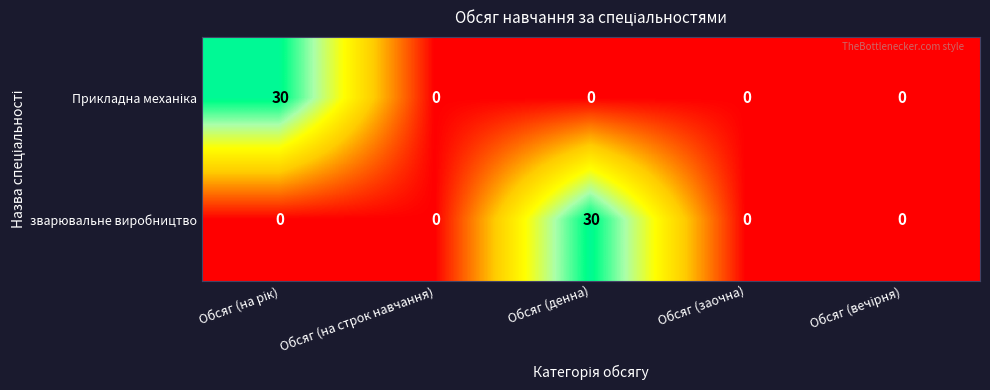

The зварювальне виробництво series shows 0 at Обсяг (на строк навчання). True or false?

True